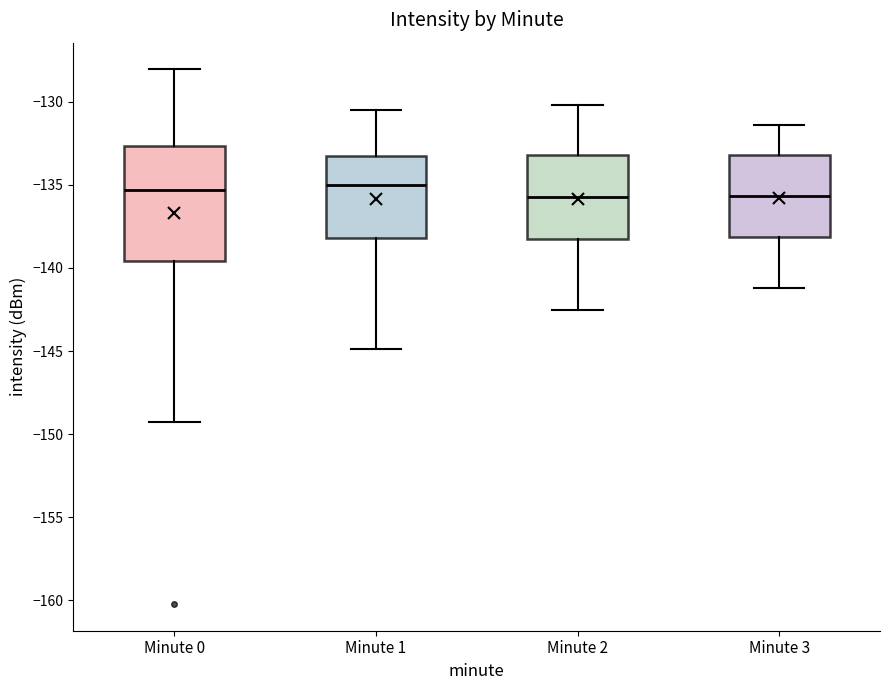

Reading left to right, transcribe this box plot: for each box, give where its median line is, the range the box spans, and where its two whiskers end, as read against the y-axis. The values are not printed on the chart, so give them approximately, as read against the axis.

Minute 0: median -135.5, box -139.5 to -132.5, whiskers -149.0 to -128.0
Minute 1: median -135.0, box -138.0 to -133.0, whiskers -145.0 to -130.5
Minute 2: median -135.5, box -138.0 to -133.0, whiskers -142.5 to -130.0
Minute 3: median -135.5, box -138.0 to -133.0, whiskers -141.0 to -131.5